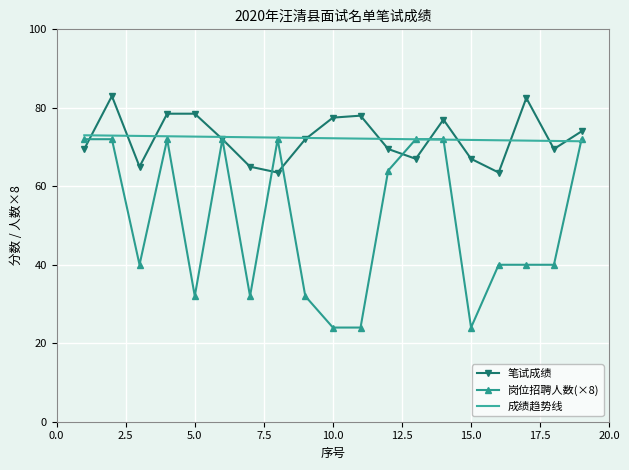

What is the value of the 笔试成绩 point at the 1st from the left?

69.5